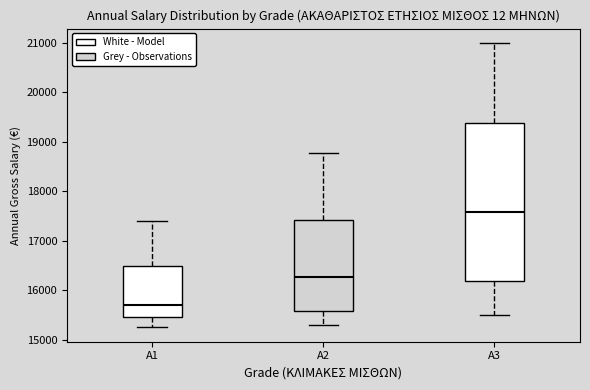

Comparing the boxes themselves (not the whiskers), which one is the tallest?

A3